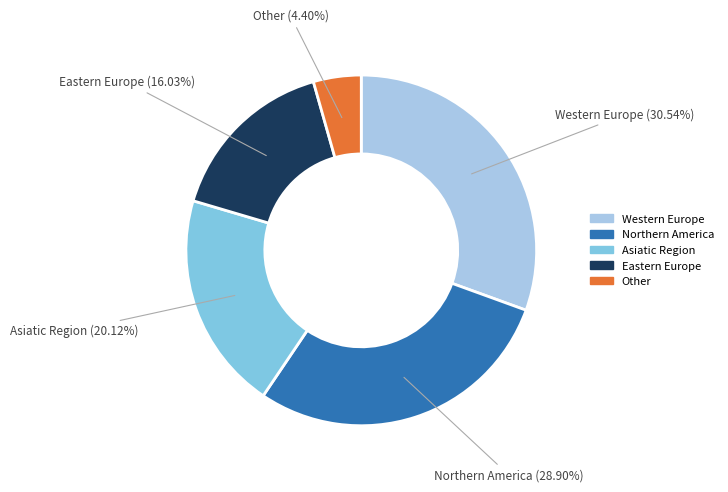

Is there a majority slice in this chart?

No